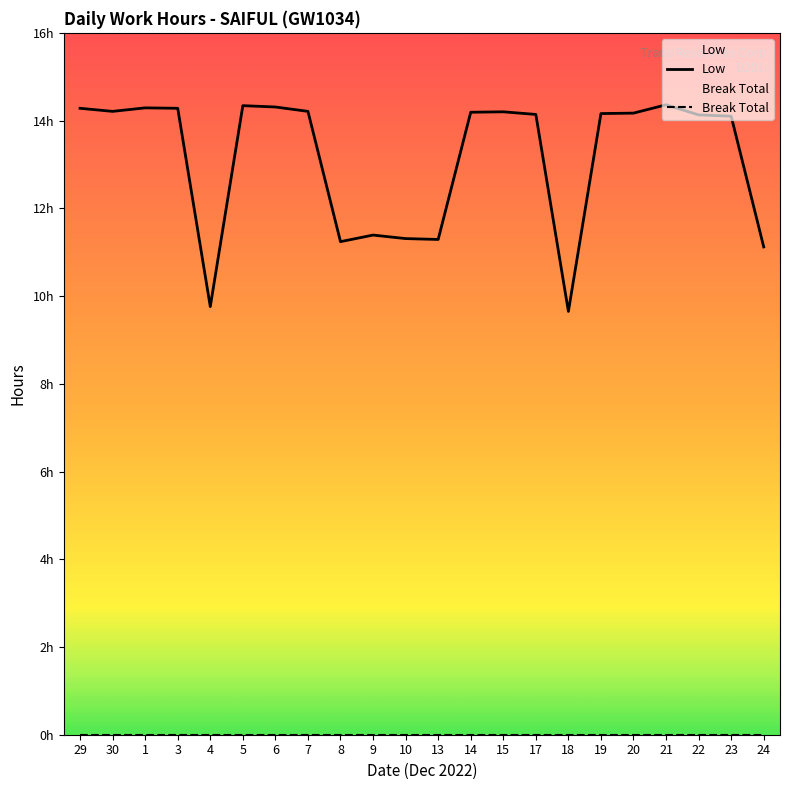

True or false: Low and Break Total intersect in this chart.

False